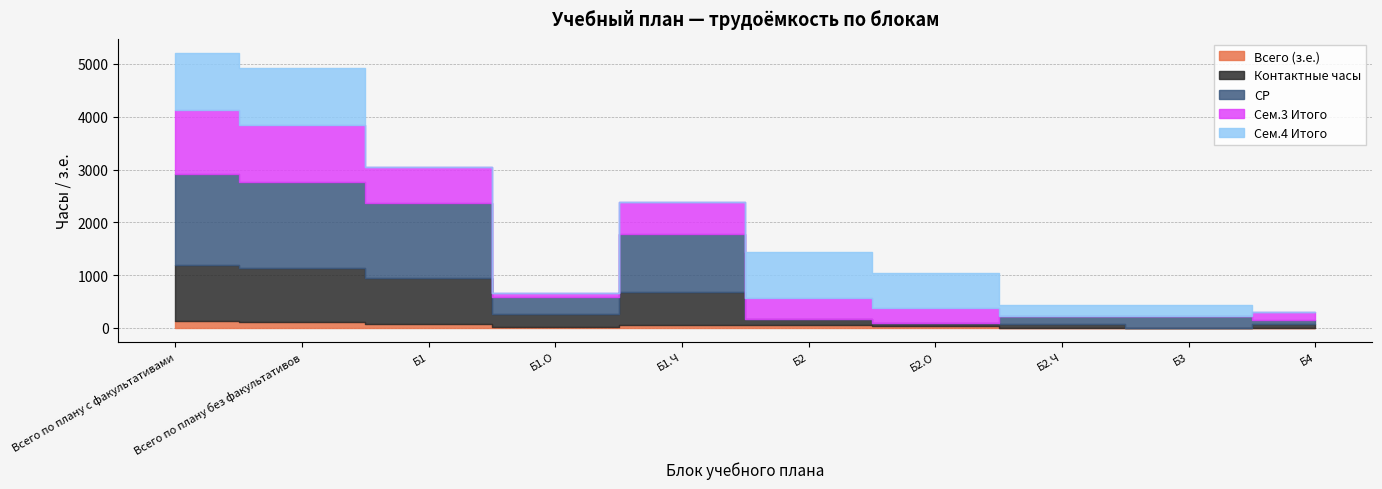

At which label is СР closest to 857?

Б1.Ч